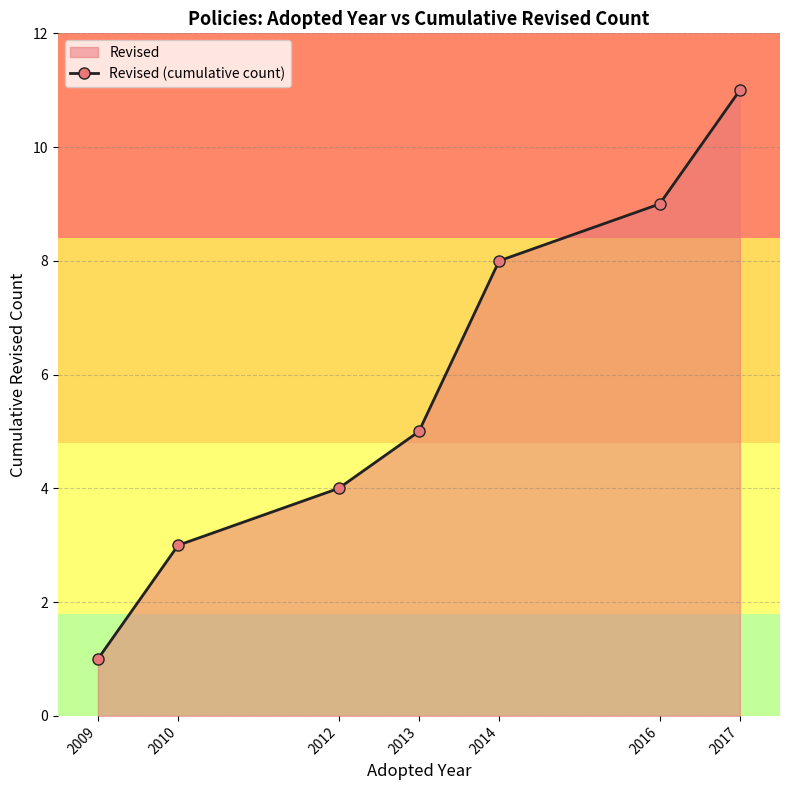

True or false: the data shows 11 at 2014.

False